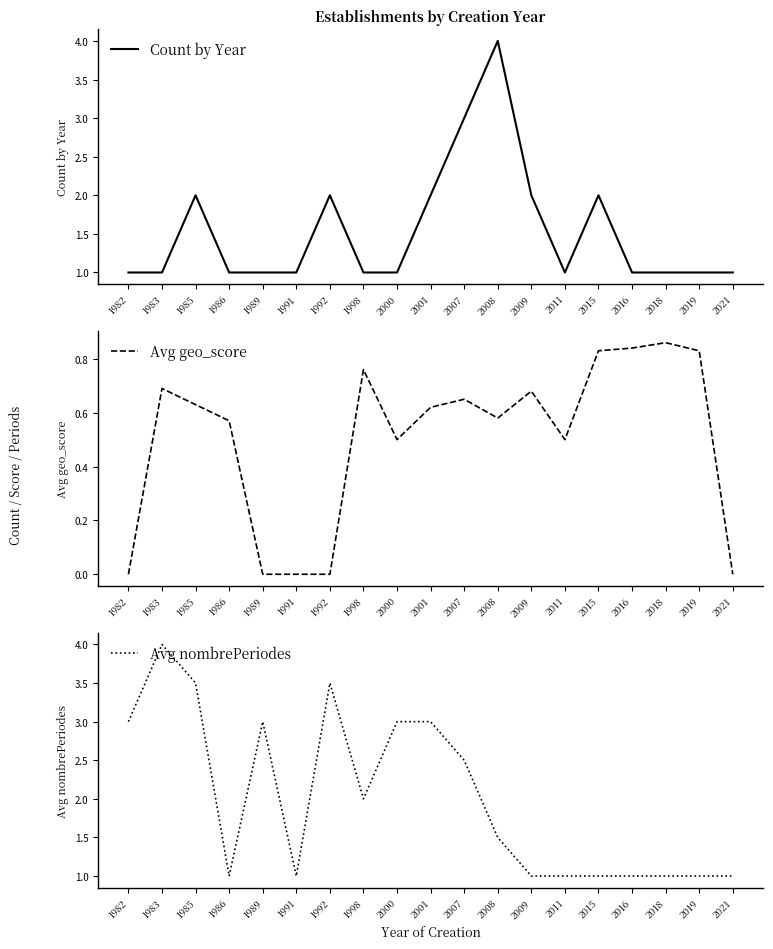

Is this an area chart (filled region under the line)?

No